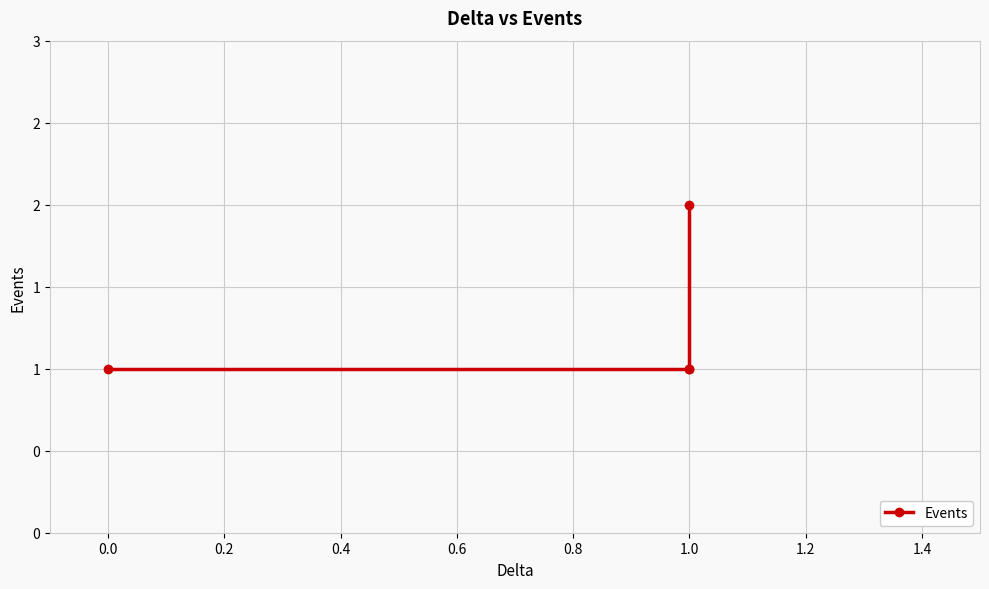

Count the number of data series in this chart.

1